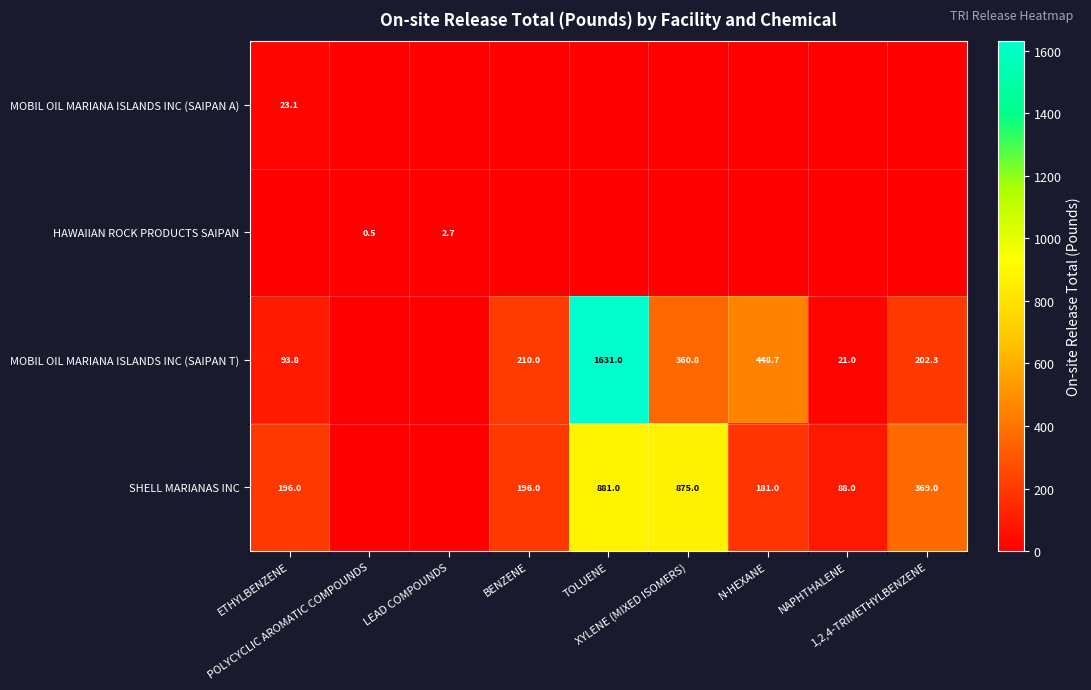

Rank the series at TOLUENE from lowest to highest value.

MOBIL OIL MARIANA ISLANDS INC (SAIPAN A), HAWAIIAN ROCK PRODUCTS SAIPAN, SHELL MARIANAS INC, MOBIL OIL MARIANA ISLANDS INC (SAIPAN T)